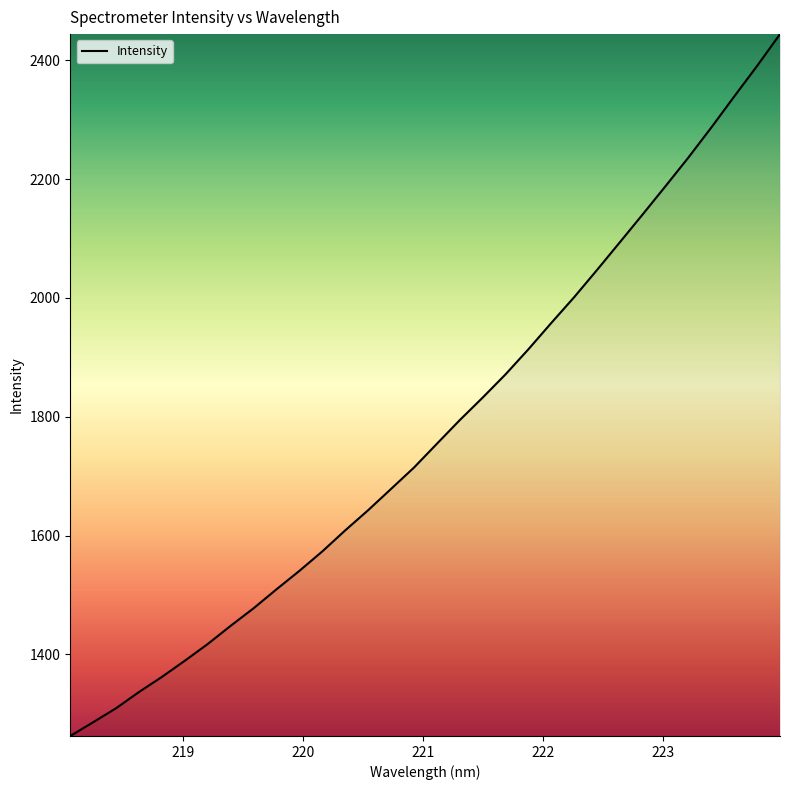

What is the greatest value displayed?

2444.2